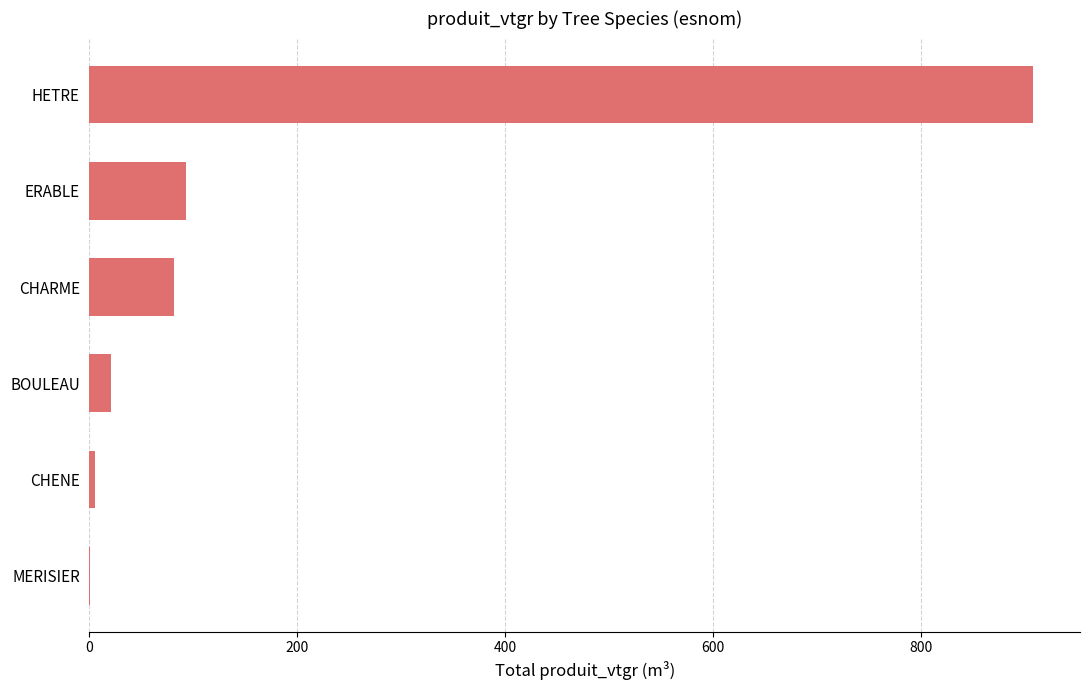

How many data points are above 81?

3